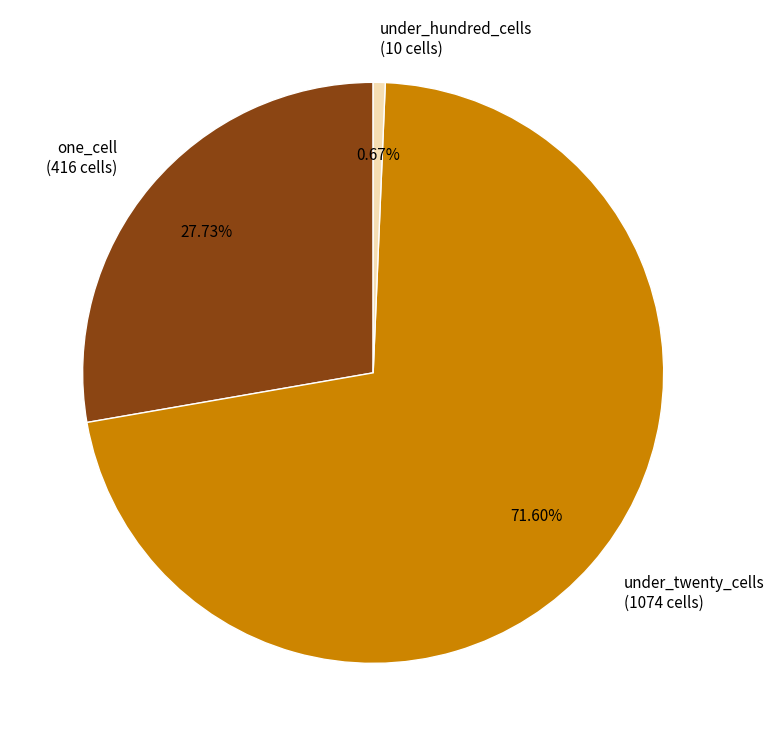

Do under_hundred_cells (10 cells) and one_cell (416 cells) together represent more than half of the pie?

No